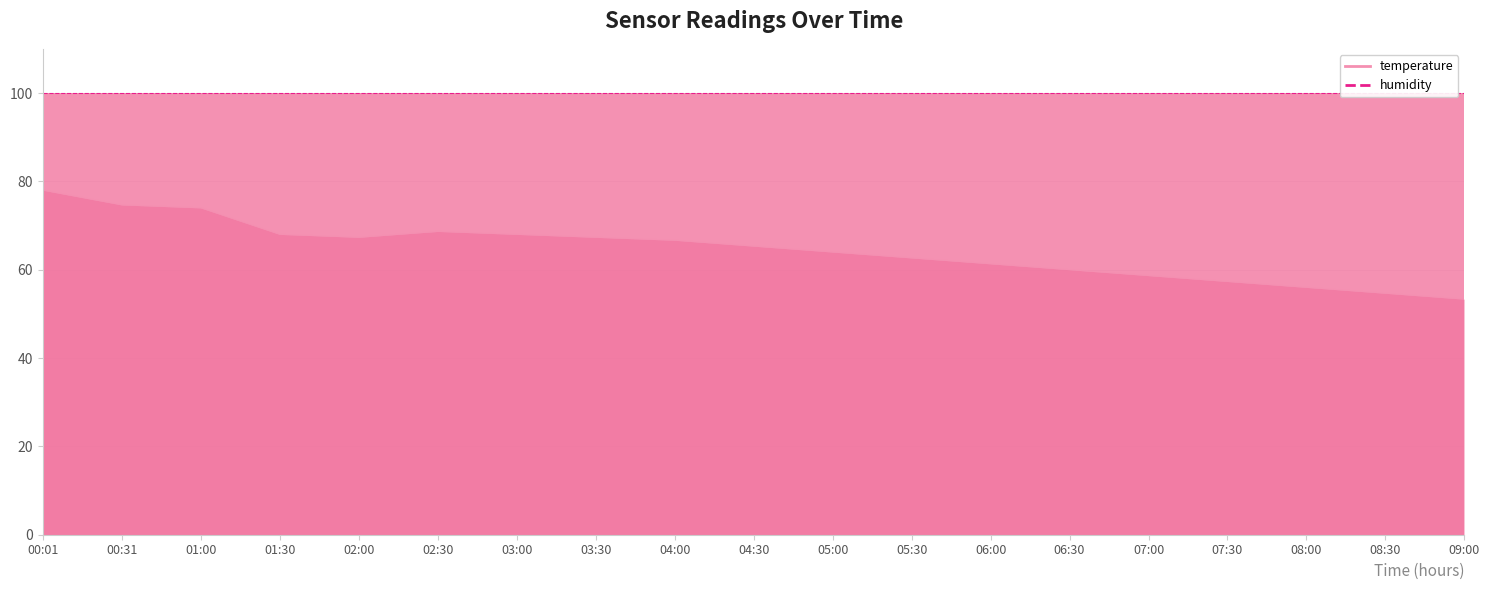

Between 00:31 and 01:30, which is larger?

00:31